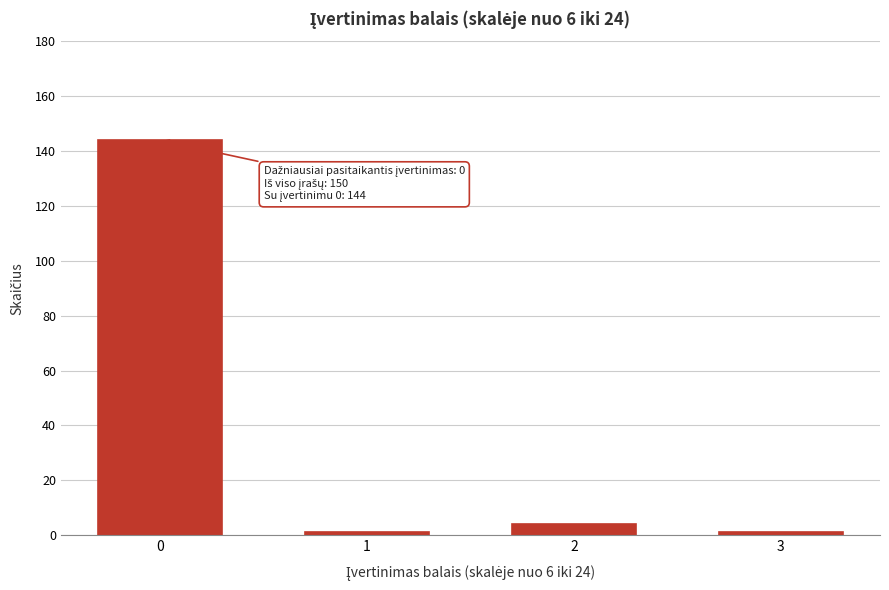

Reading left to right, what are all the values shown in this chart?

144	1	4	1